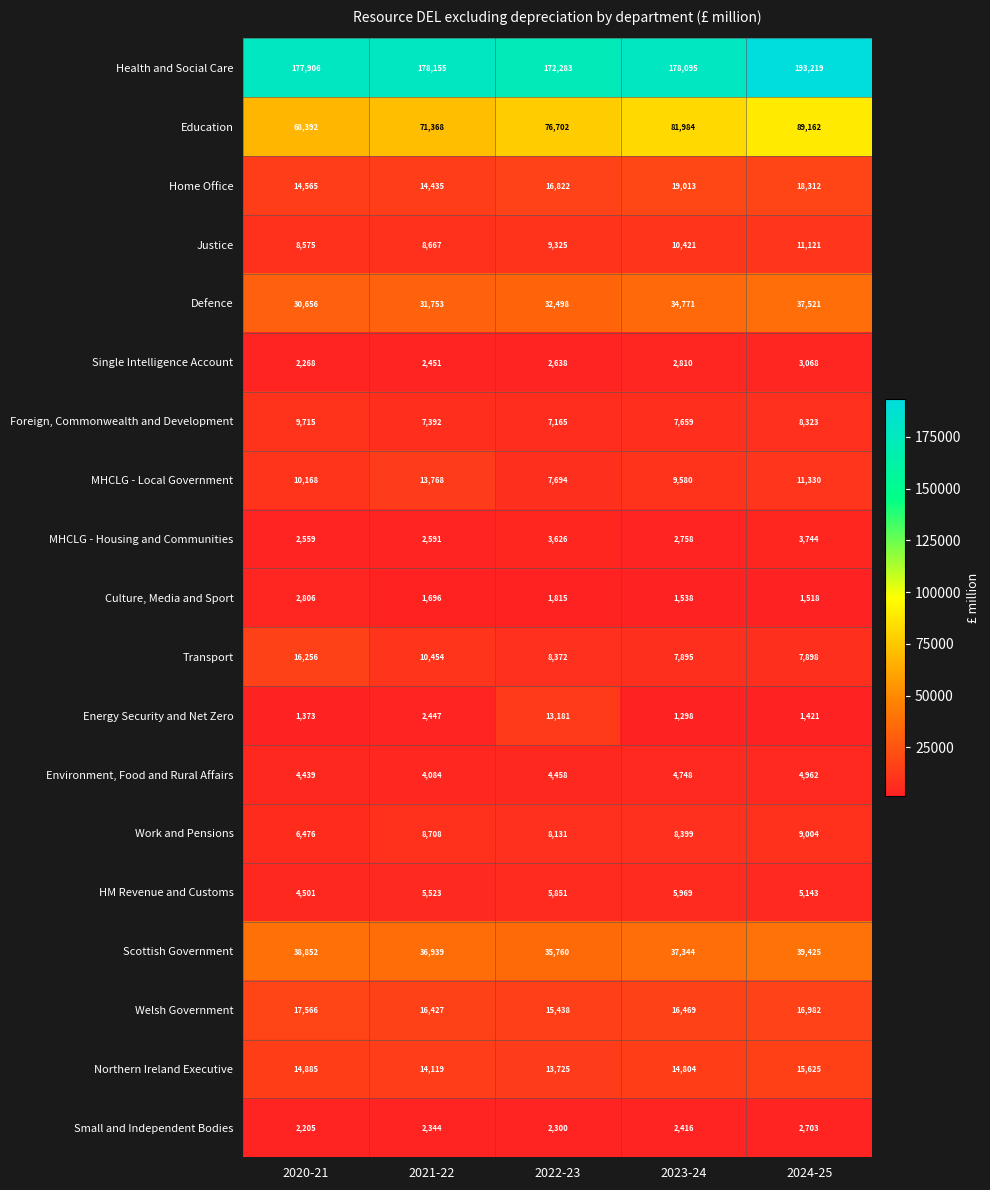

True or false: Single Intelligence Account has a value of 2810 at 2023-24.

True